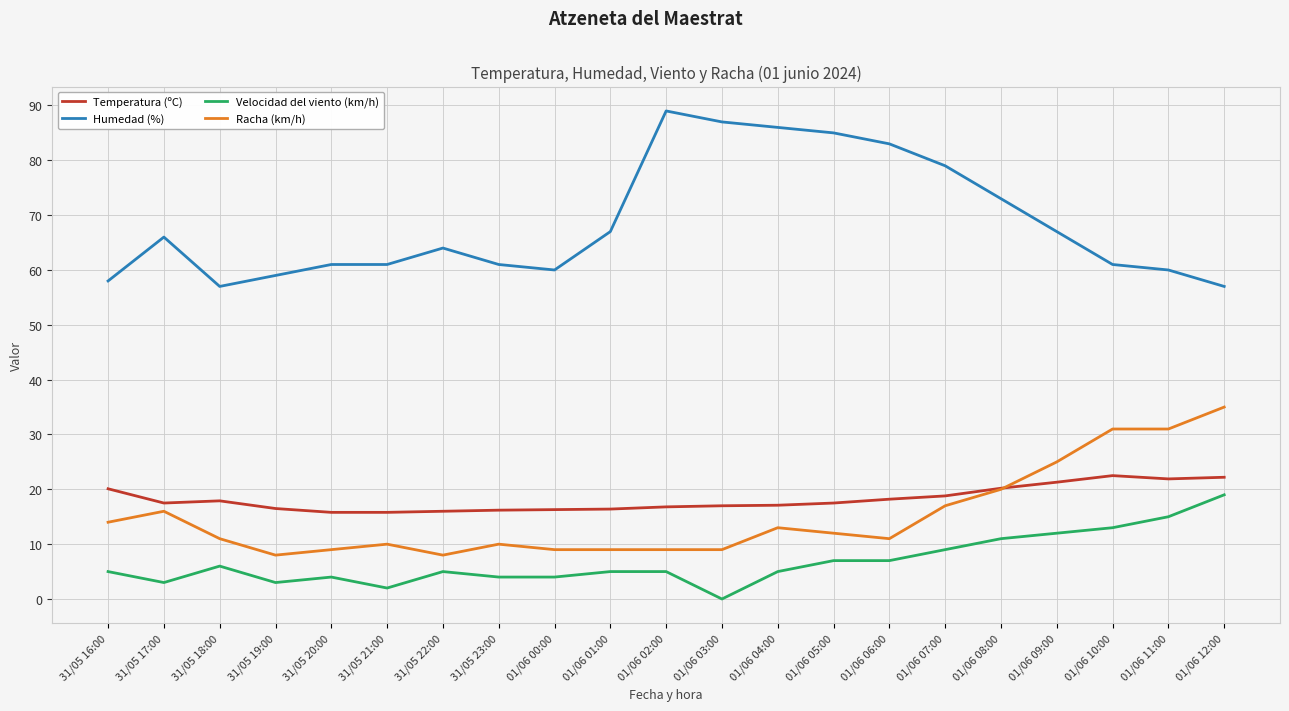

At which category does Humedad (%) reach its first local valley?

31/05 18:00